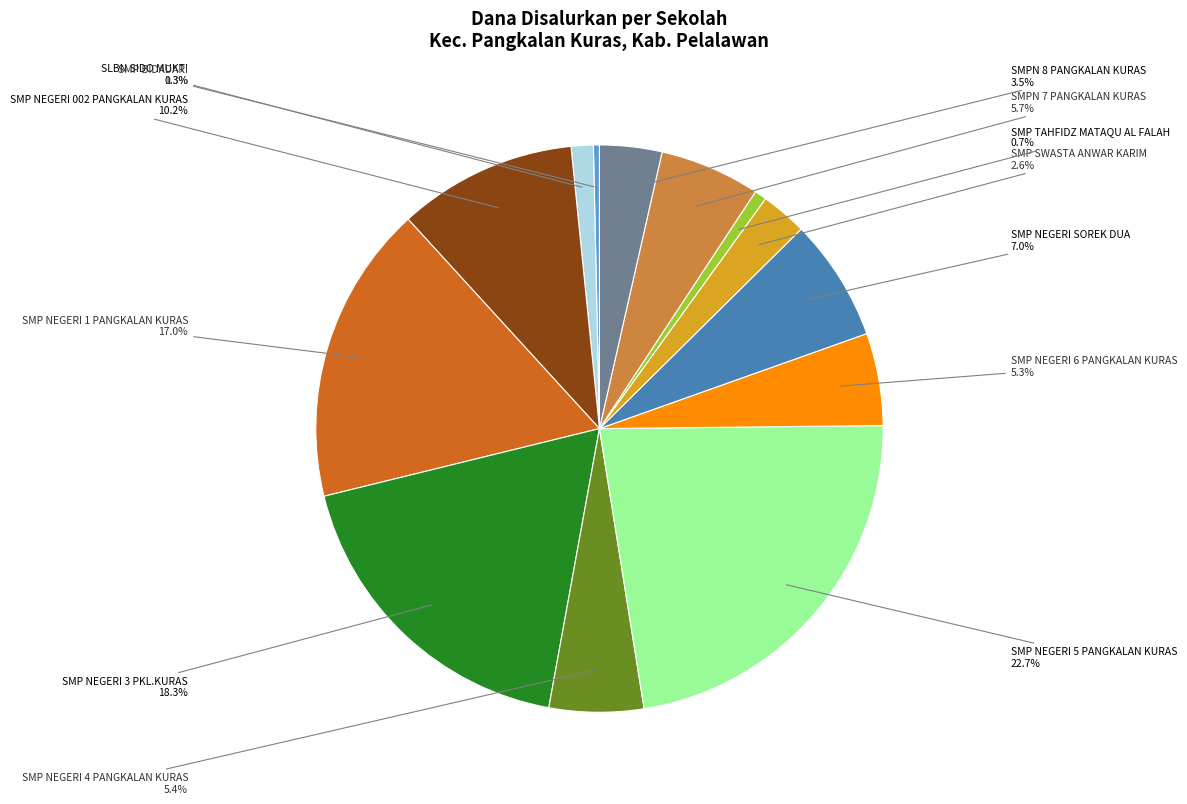

Is there any slice that represents more than half of the pie?

No